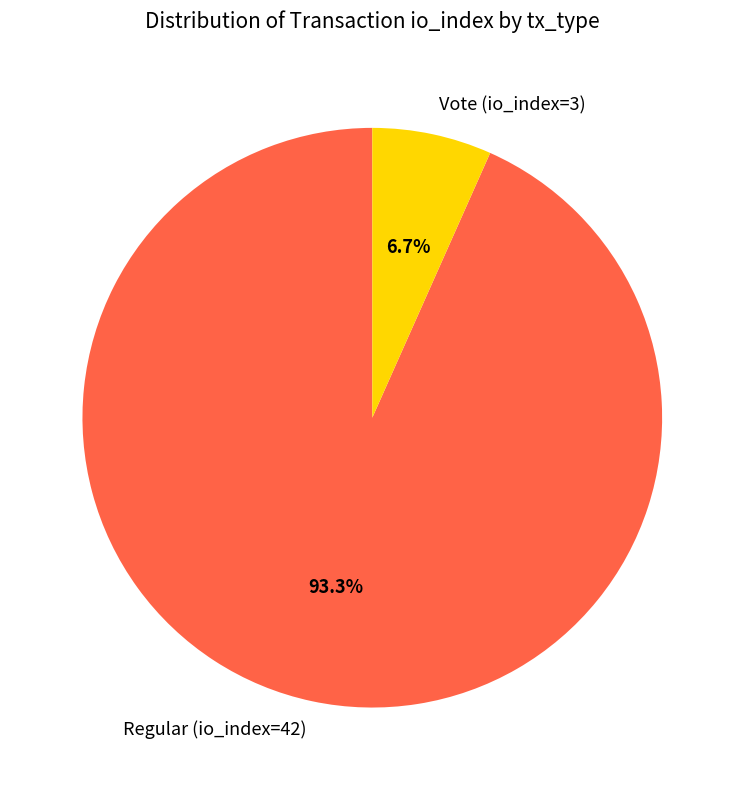

Rank the categories by value from lowest to highest.

Vote (io_index=3), Regular (io_index=42)